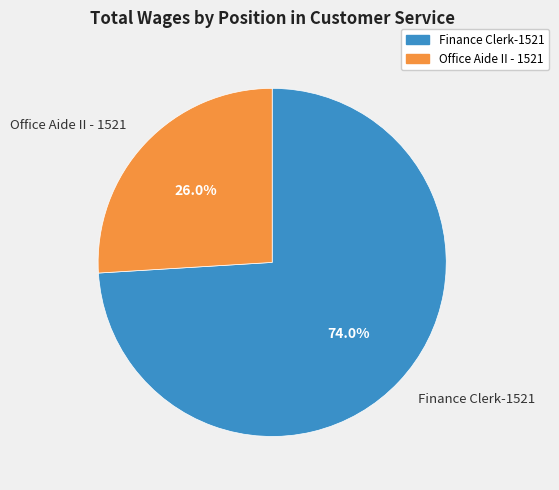

Which has a higher value, Office Aide II - 1521 or Finance Clerk-1521?

Finance Clerk-1521